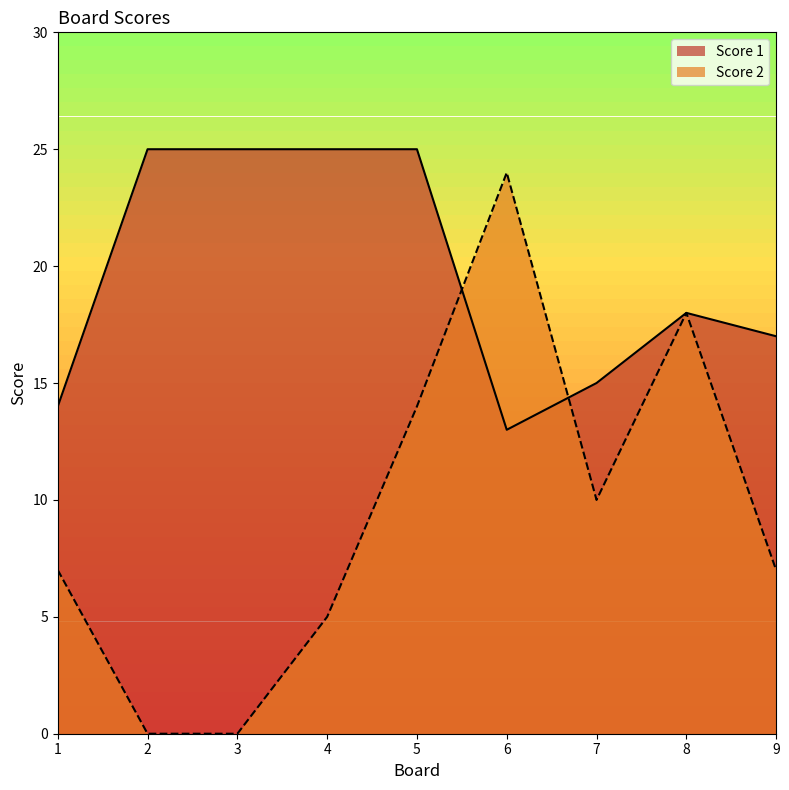

The Score 1 series shows 25 at 5. True or false?

True